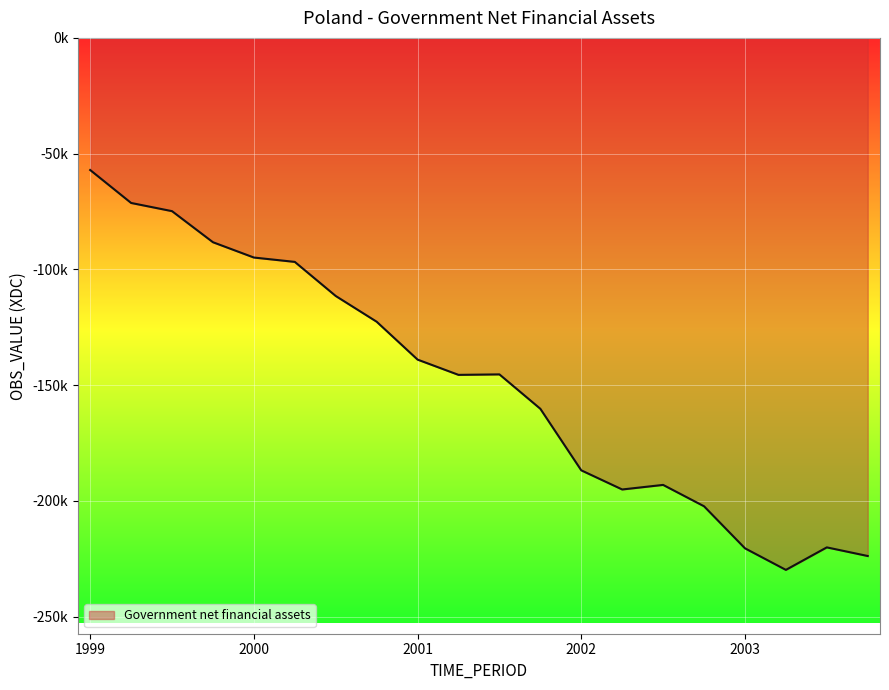

What is the greatest value displayed?

-57071